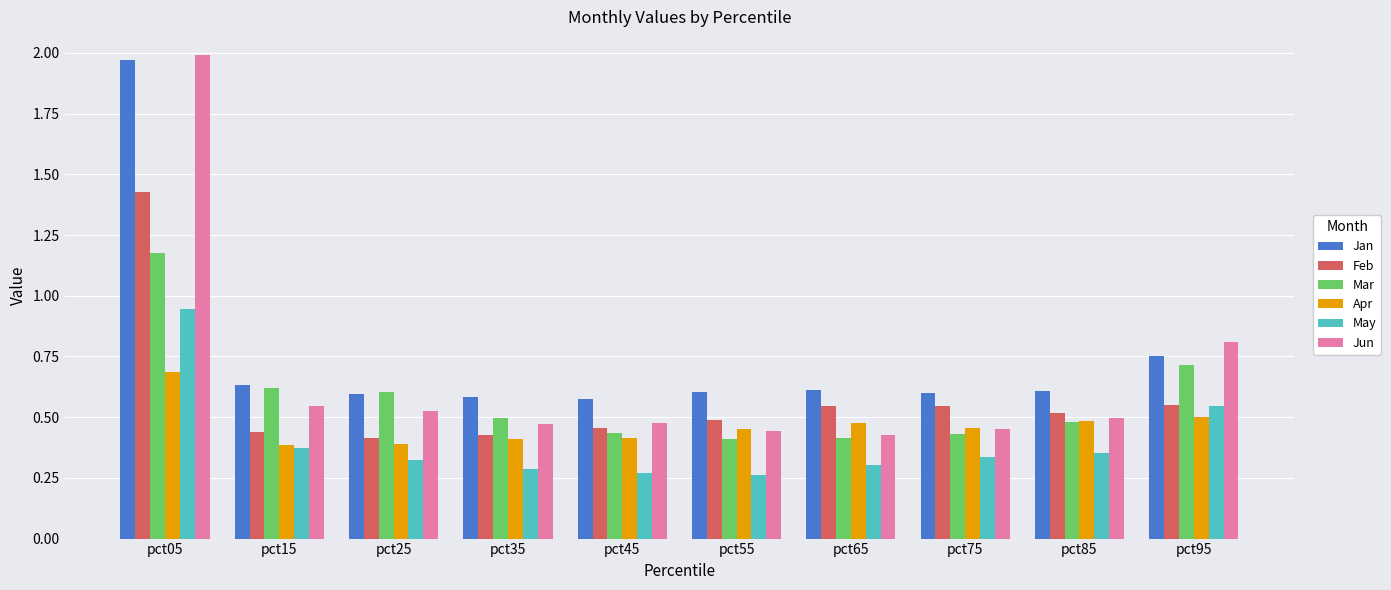

Count the number of data series in this chart.

6